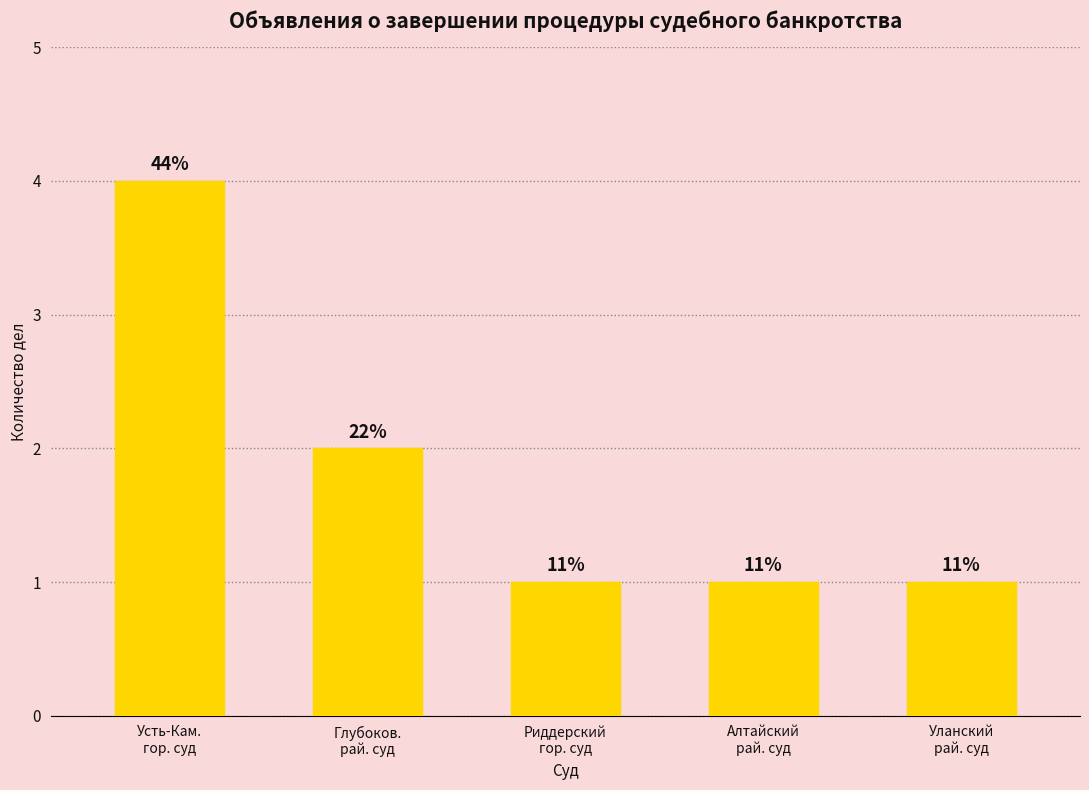

Are the bars horizontal?

No